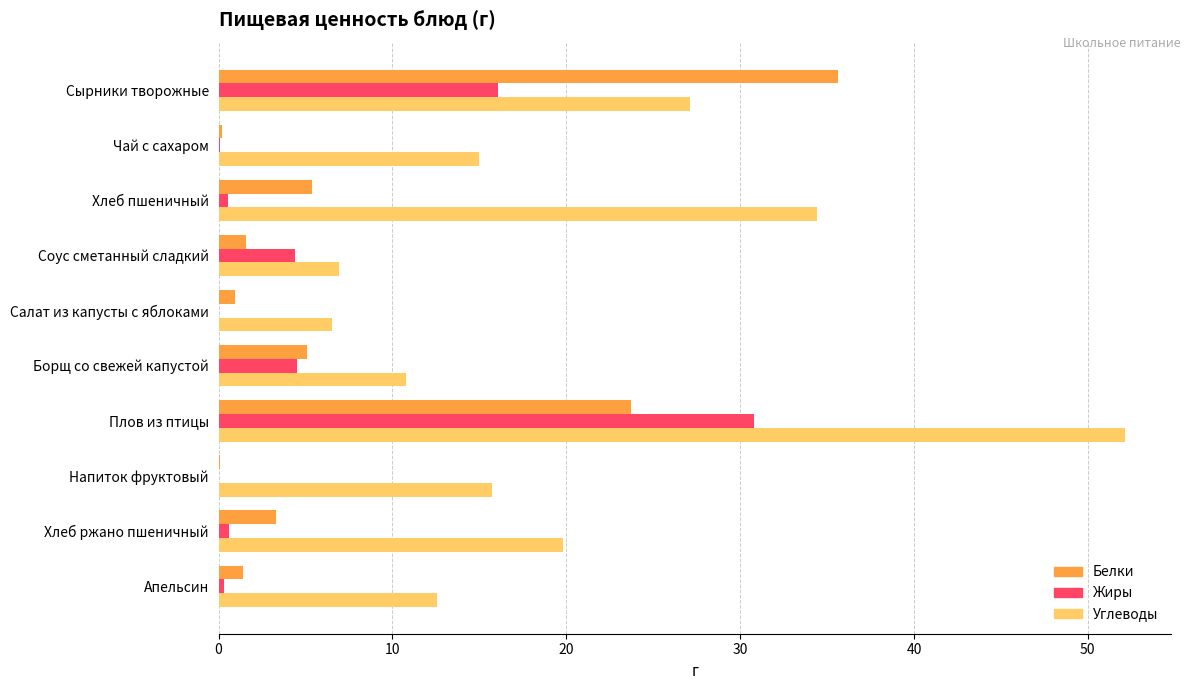

The value of Жиры at Напиток фруктовый is 12.9. True or false?

False